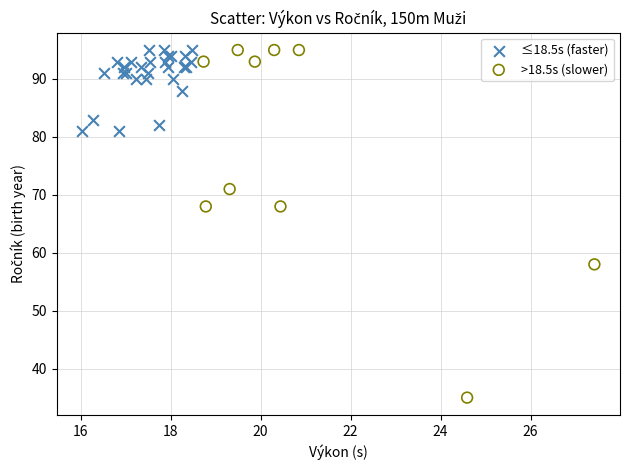

Which series has the largest Y range (max minus min)?

>18.5s (slower)